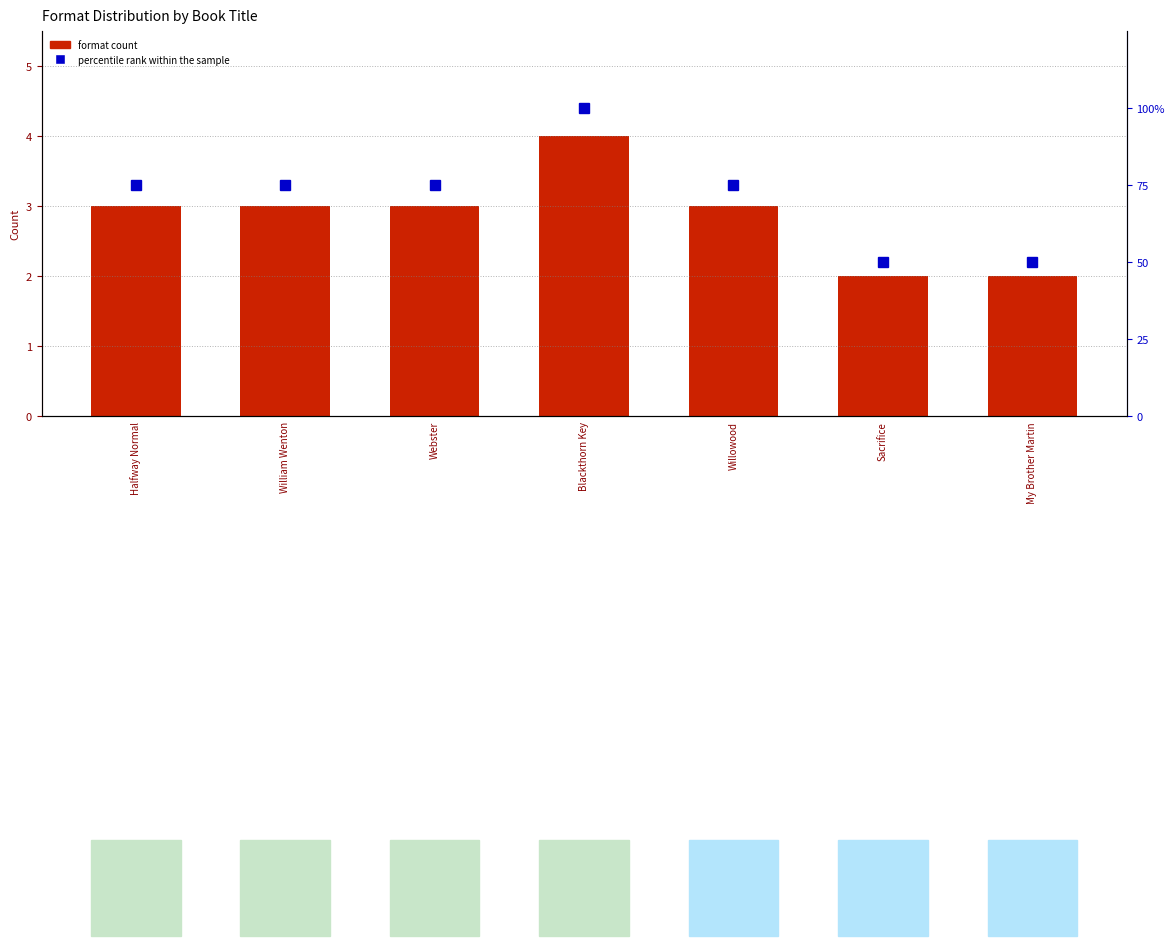

What is the value of the percentile rank within the sample bar at the 4th from the left?

100